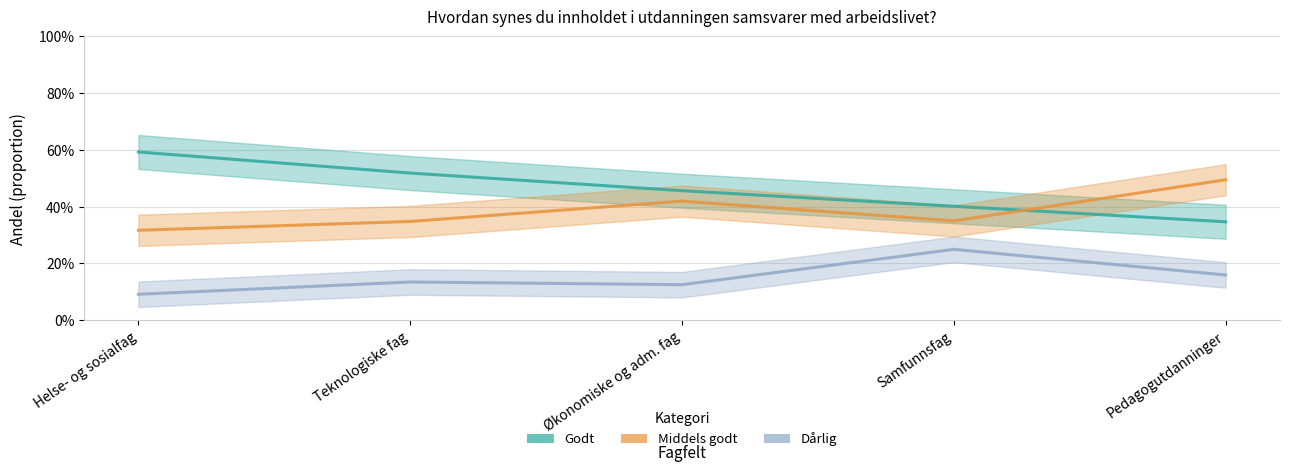

The value of Middels godt at Samfunnsfag is 0.6. True or false?

False